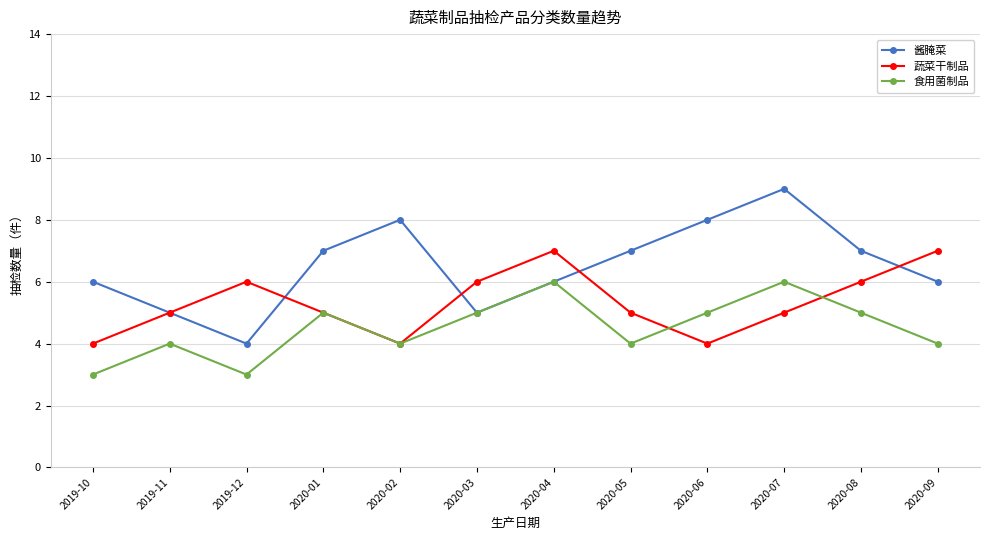

Reading right to left, transcribe all the data shown in this chart.

酱腌菜: 6	7	9	8	7	6	5	8	7	4	5	6
蔬菜干制品: 7	6	5	4	5	7	6	4	5	6	5	4
食用菌制品: 4	5	6	5	4	6	5	4	5	3	4	3